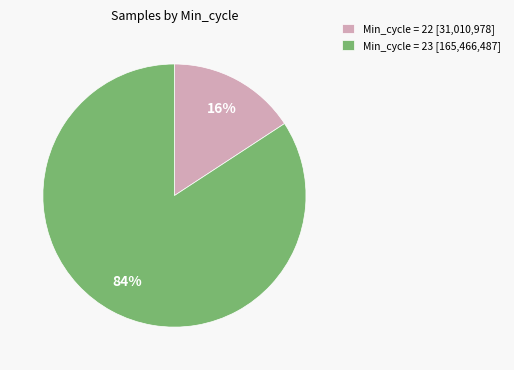

Is it true that Min_cycle = 22 [31,010,978] is 16% of the pie?

True